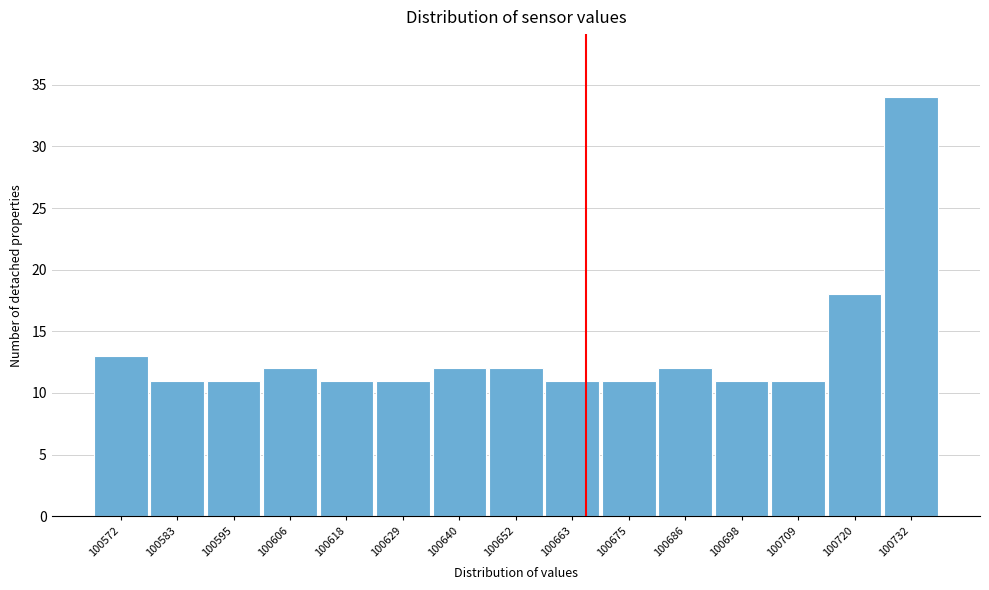

Reading left to right, transcribe all the data shown in this chart.

100572=13	100583=11	100595=11	100606=12	100618=11	100629=11	100640=12	100652=12	100663=11	100675=11	100686=12	100698=11	100709=11	100720=18	100732=34